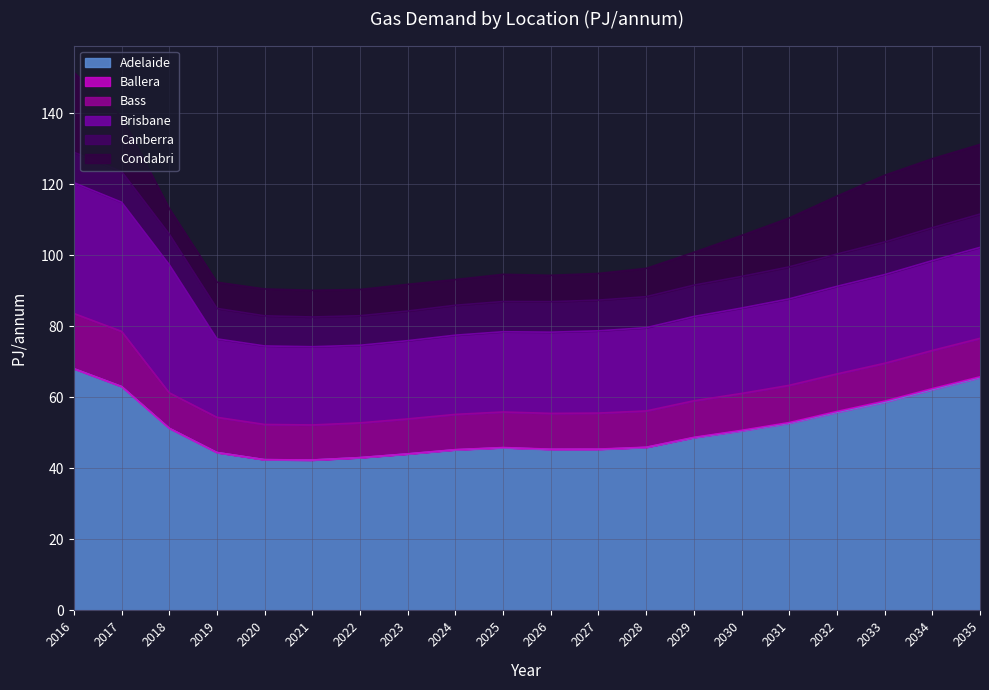

What are all the series names shown in the legend?

Adelaide, Ballera, Bass, Brisbane, Canberra, Condabri